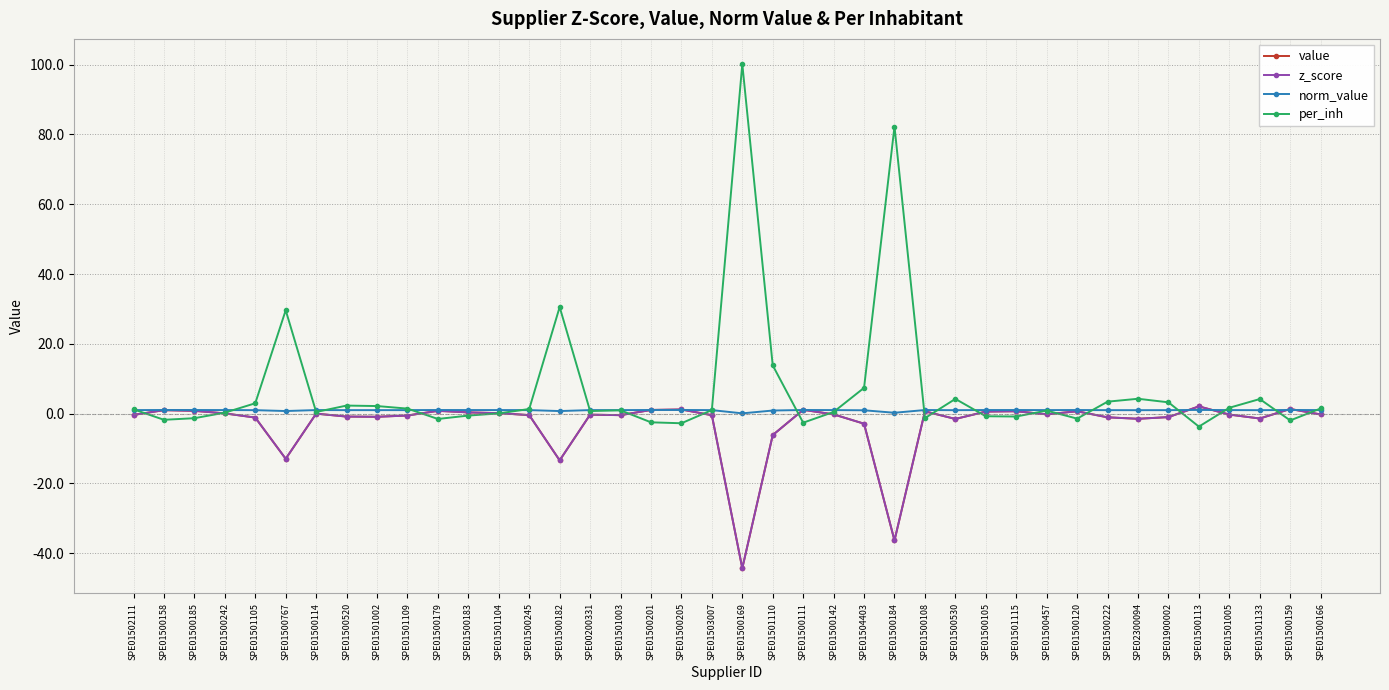

At which category is the sum across all series the highest?

SPE01500169